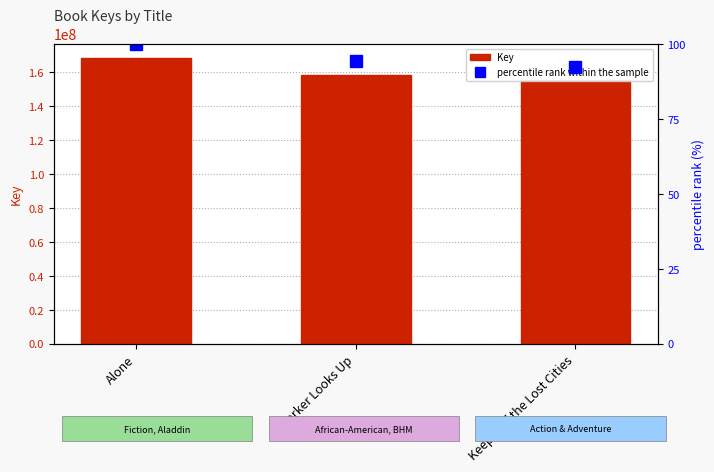

True or false: percentile rank within the sample has a value of 49.5 at Keeper of the Lost Cities.

False